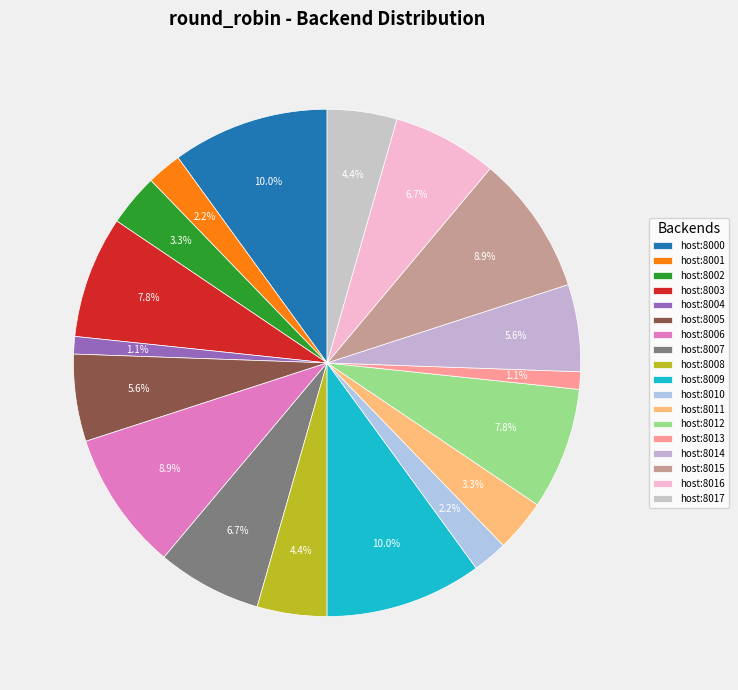

Count the number of slices in the pie.

18